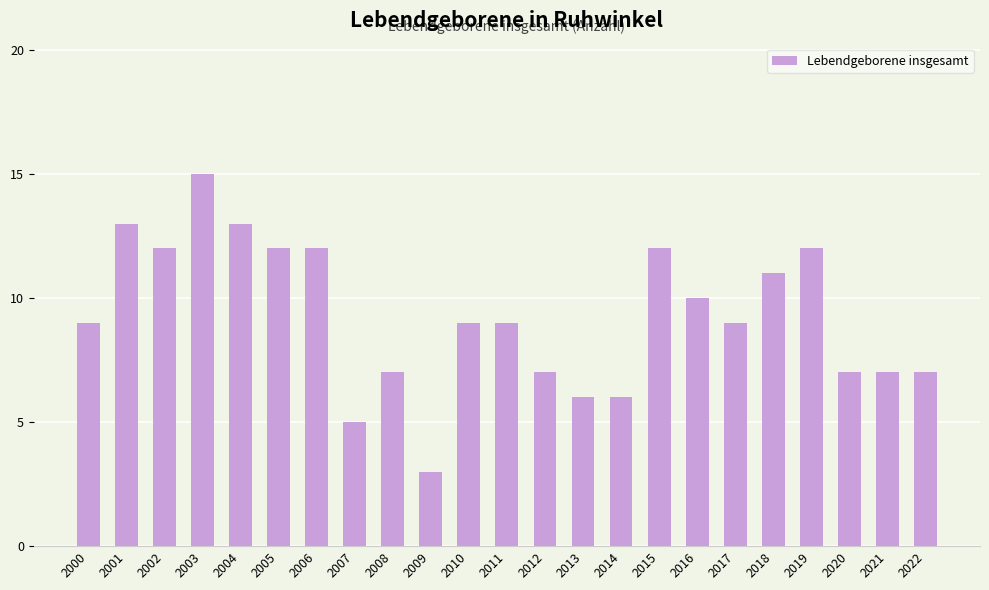

Which has a higher value, 2001 or 2002?

2001